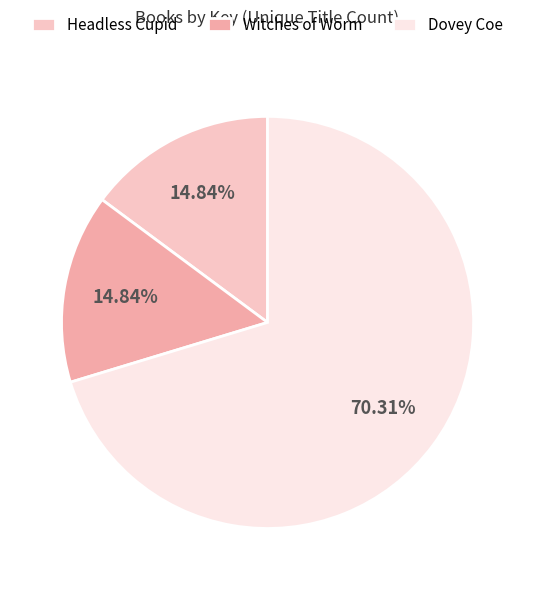

Approximately how many times larger is the value at Headless Cupid compared to Witches of Worm?

1.0